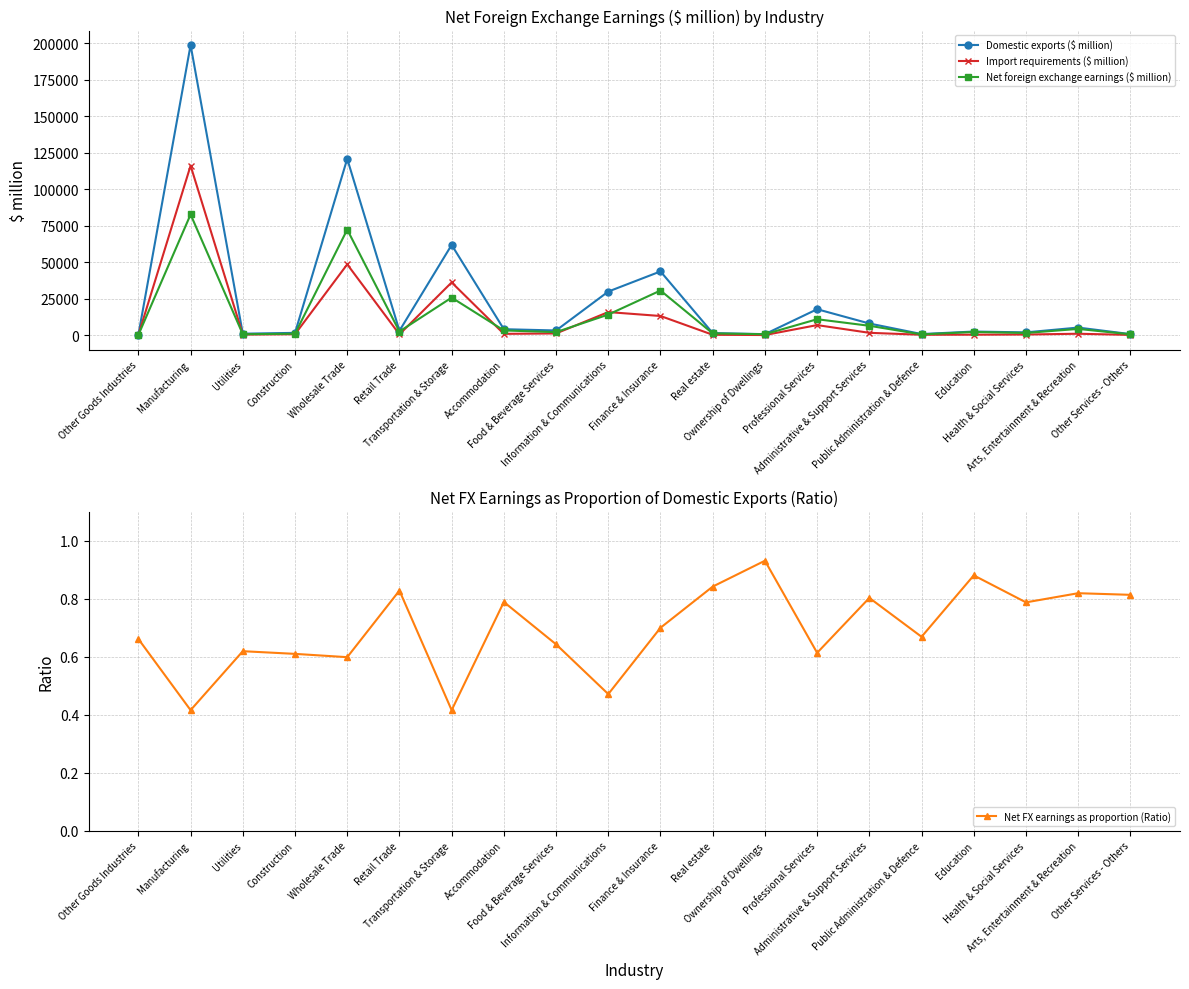

At which category does Domestic exports ($ million) reach its first local peak?

Manufacturing